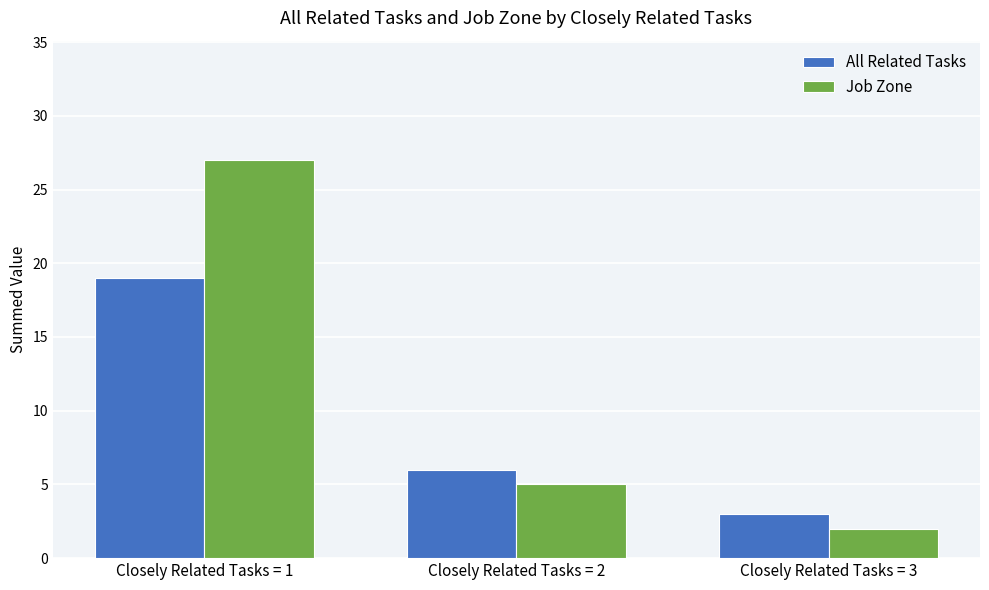

Which series has the largest range (max minus min)?

Job Zone